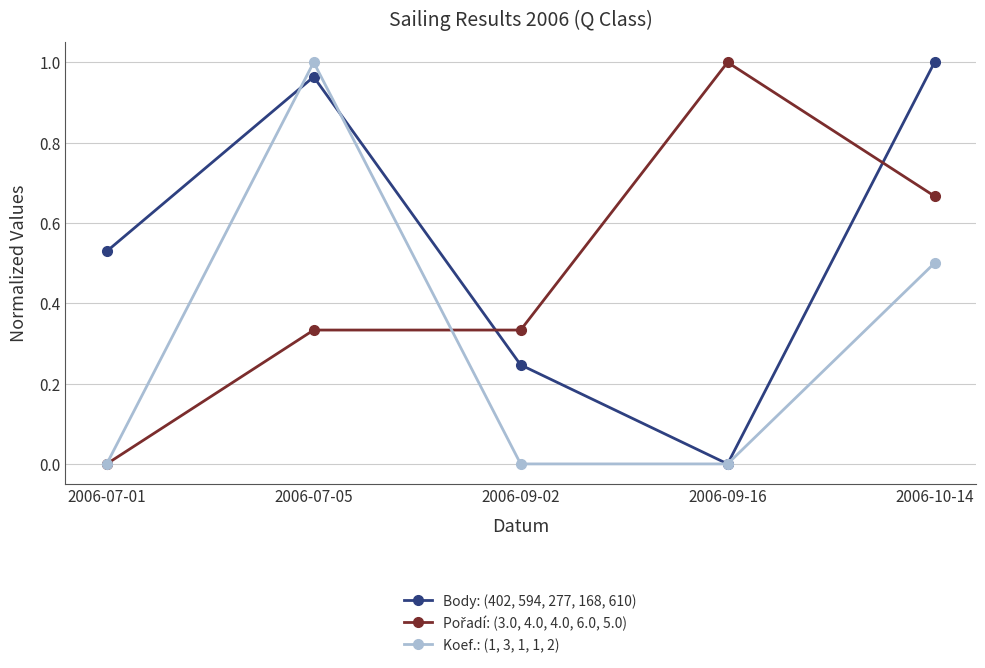

How many interior local valleys does the Body: (402, 594, 277, 168, 610) series have?

1